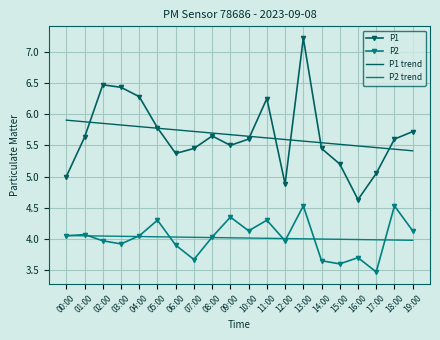

Which series changed the most between 04:00 and 10:00?

P1